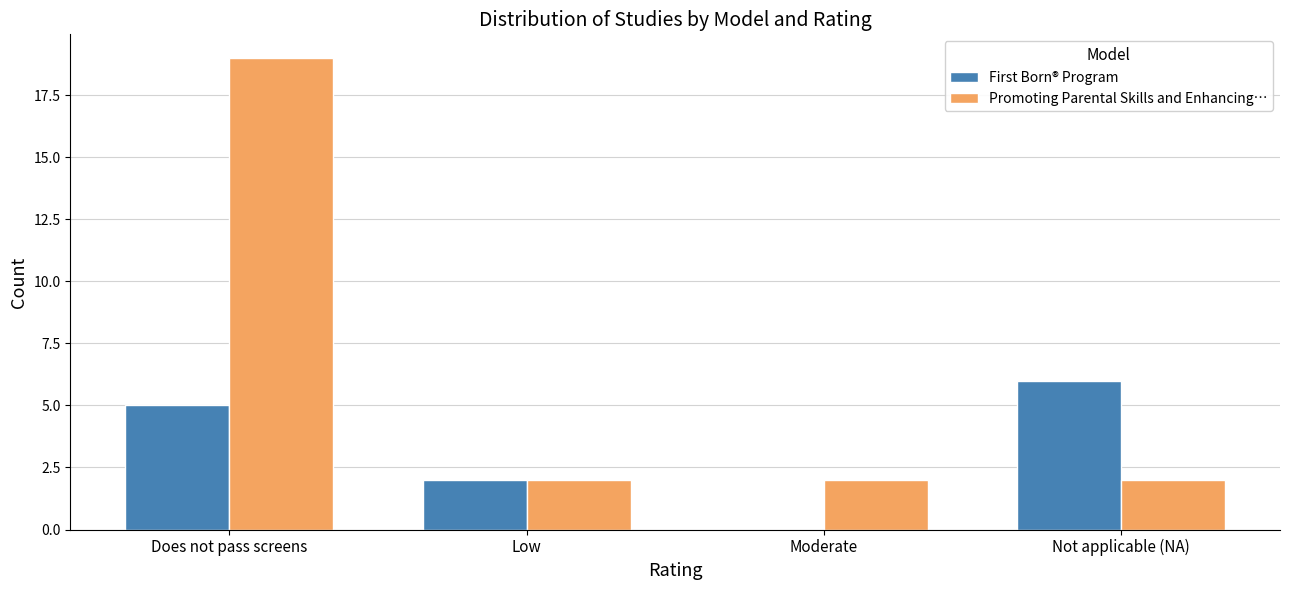

What is the total value across all series at Low?

4